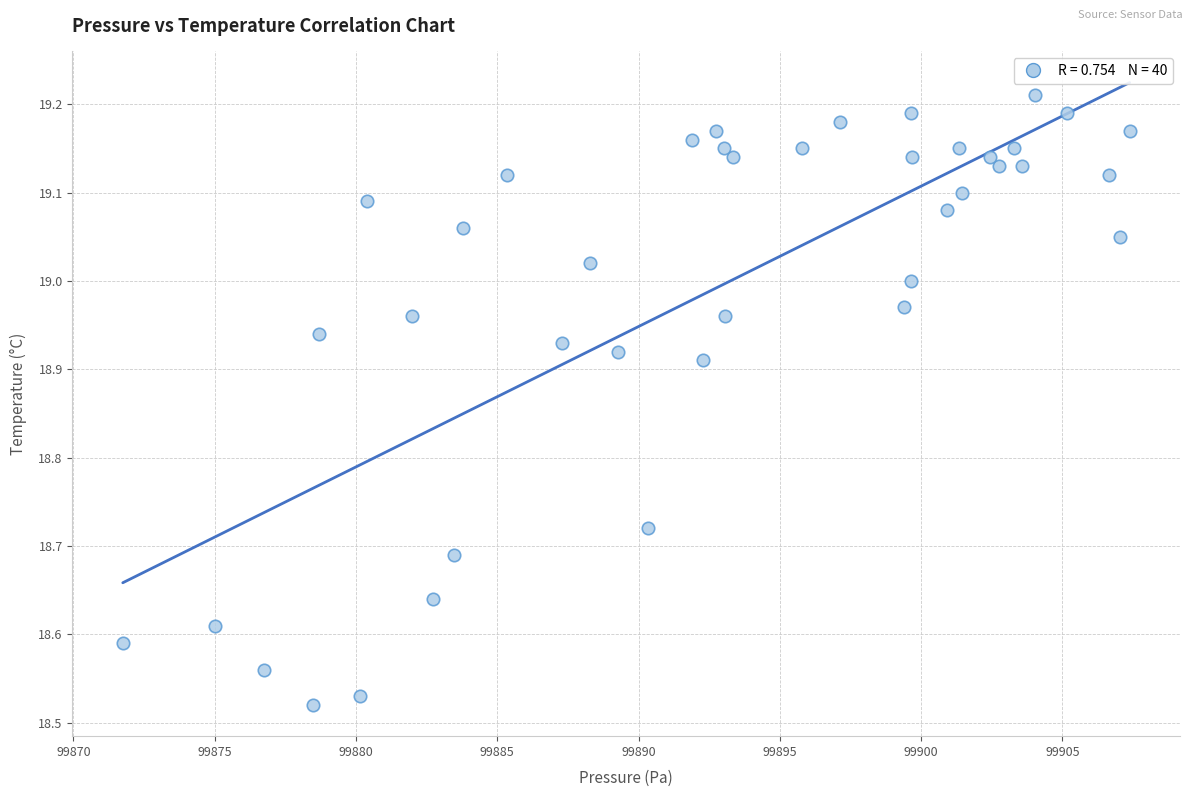

What is the range of X values (max minus min)?

35.6